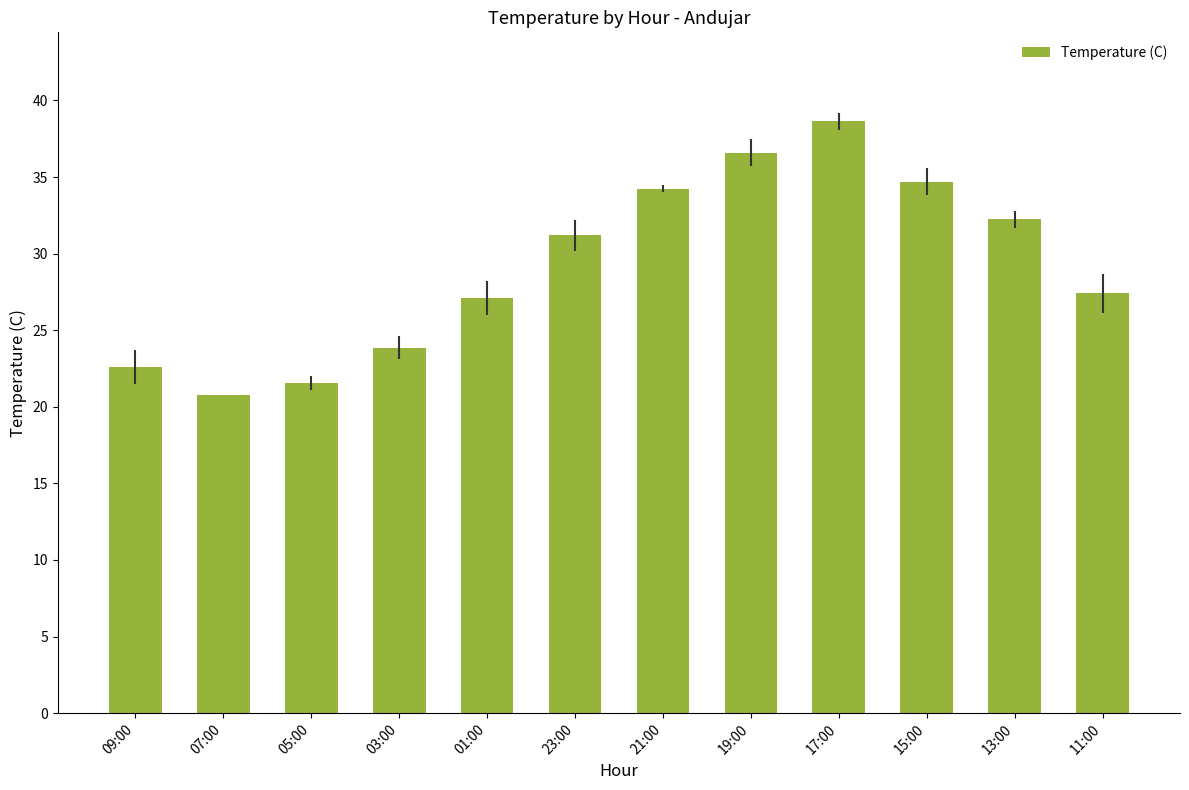

What is the smallest value displayed?

20.8